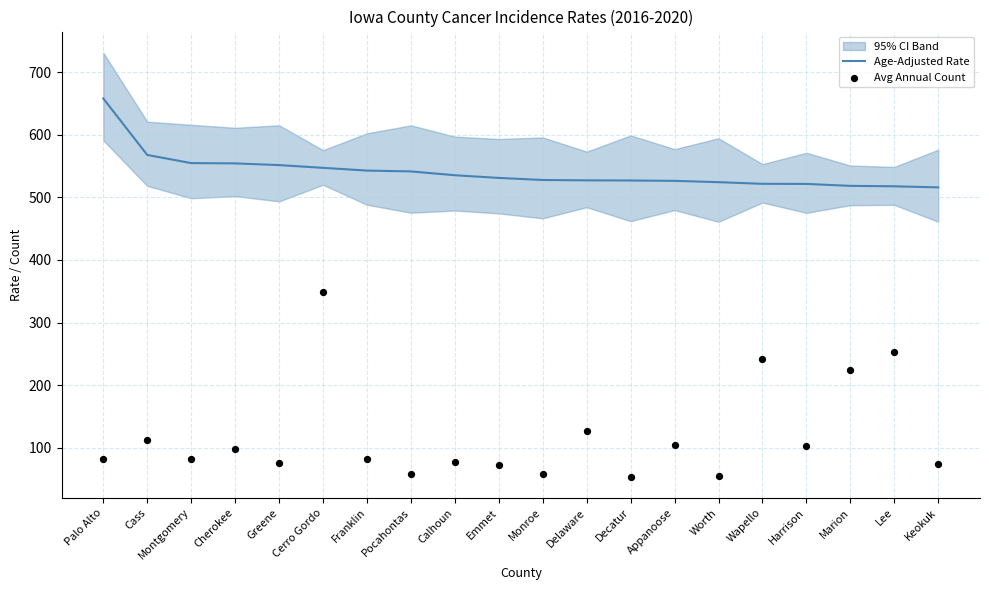

Which series has the largest Y range (max minus min)?

Avg Annual Count